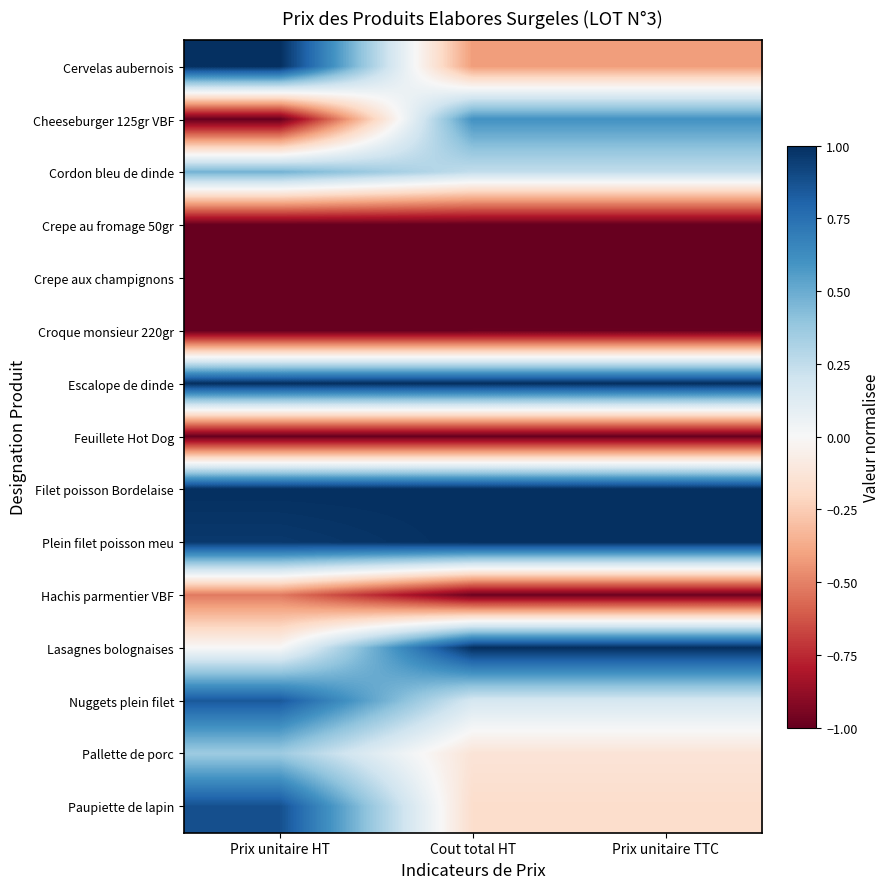

At which category does the chart reach its peak across all series?

Prix unitaire HT